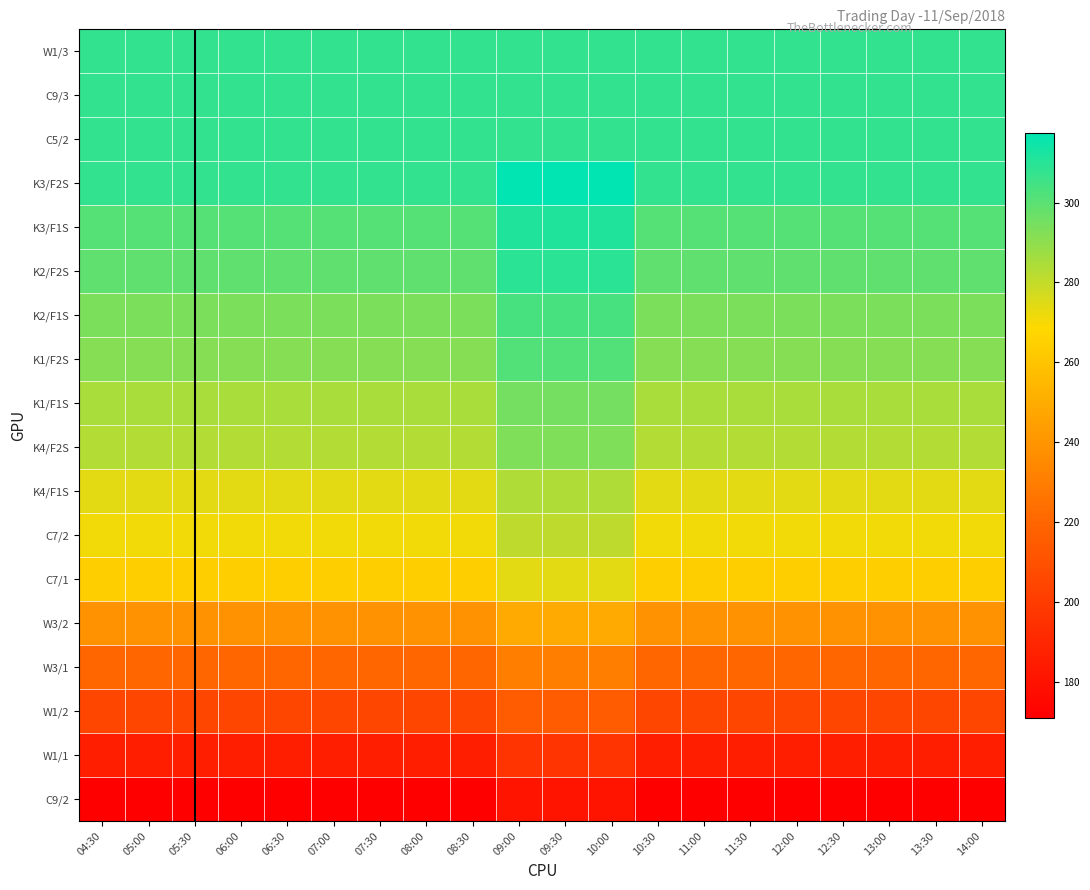

What is the spread (max minus min) of values at 12:30?

136.5